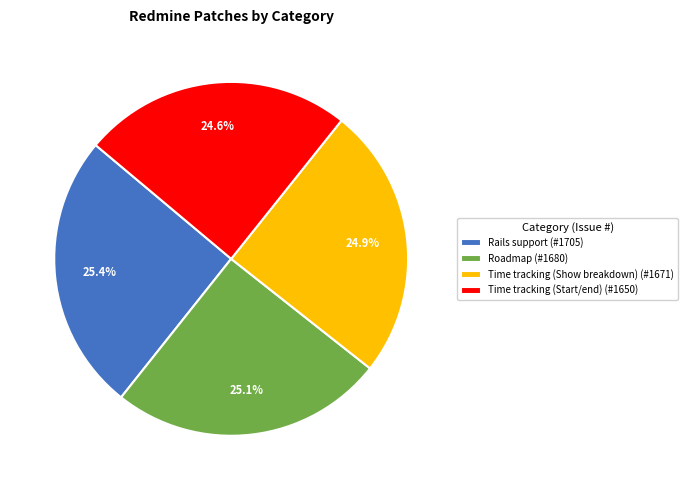

What percentage do Time tracking (Show breakdown) (#1671) and Rails support (#1705) together represent?

50.3%